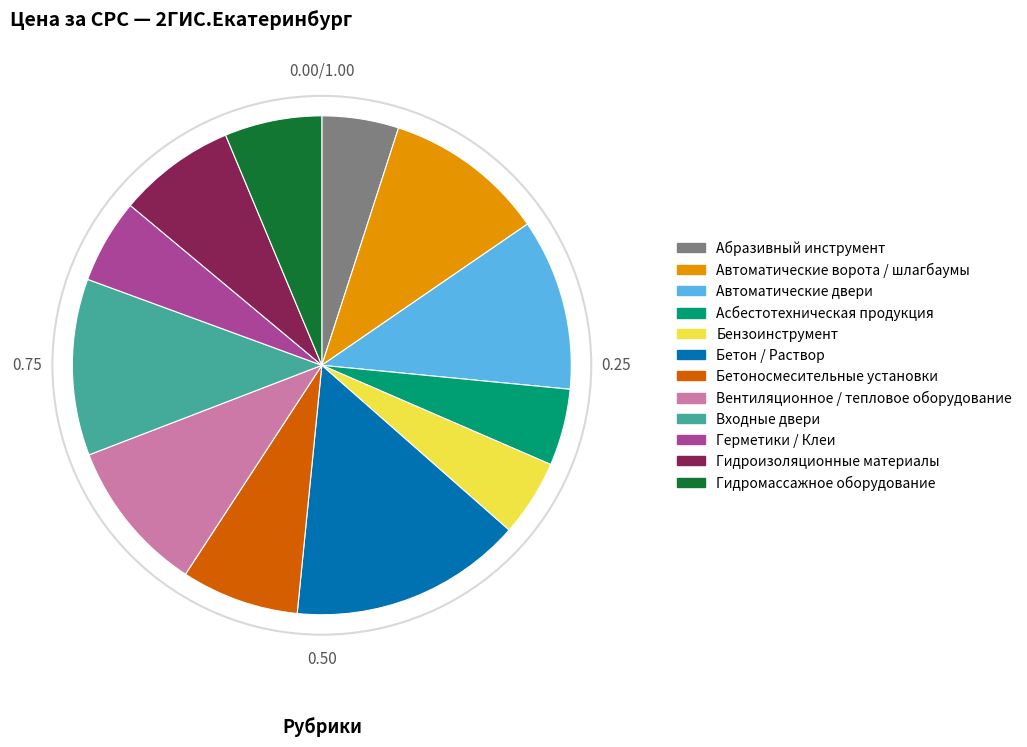

How many slices are in this pie chart?

12